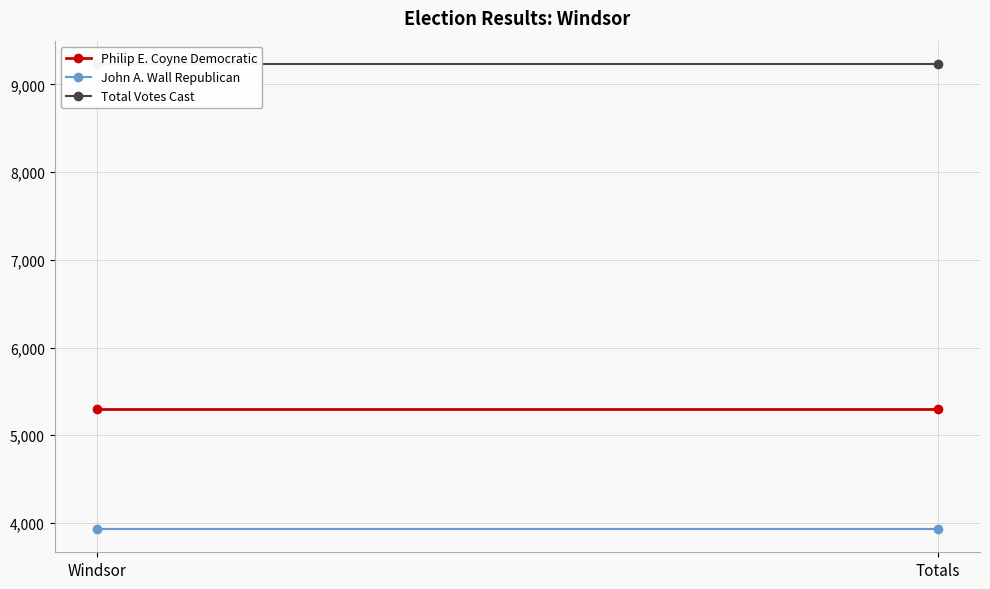

How many series are shown in this chart?

3